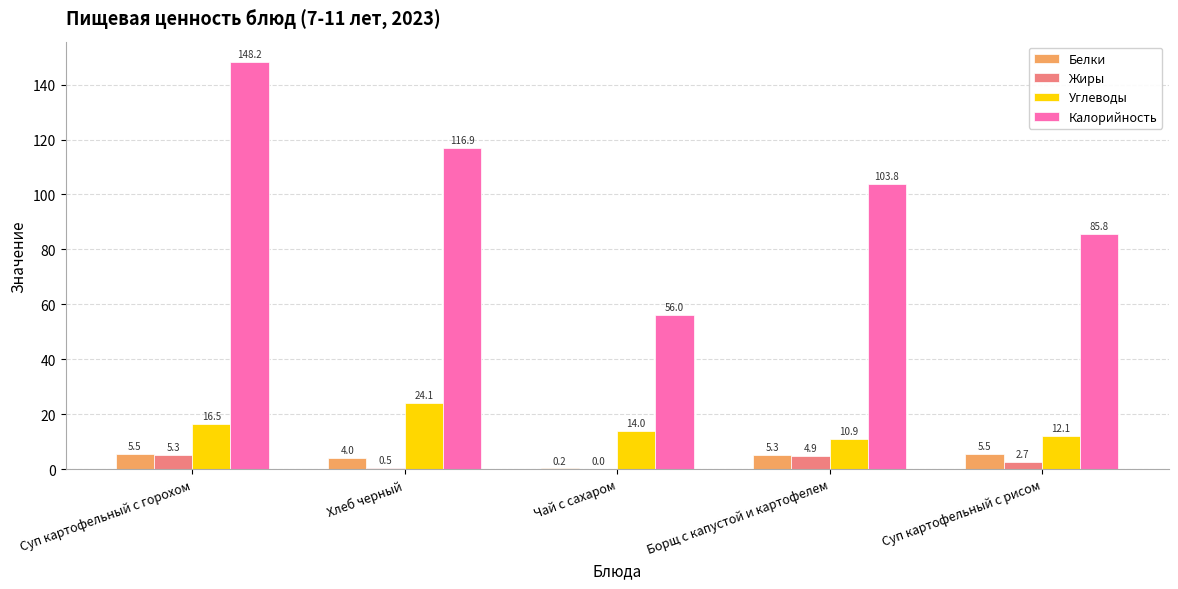

True or false: Белки has a value of 5.5 at Суп картофельный с рисом.

True